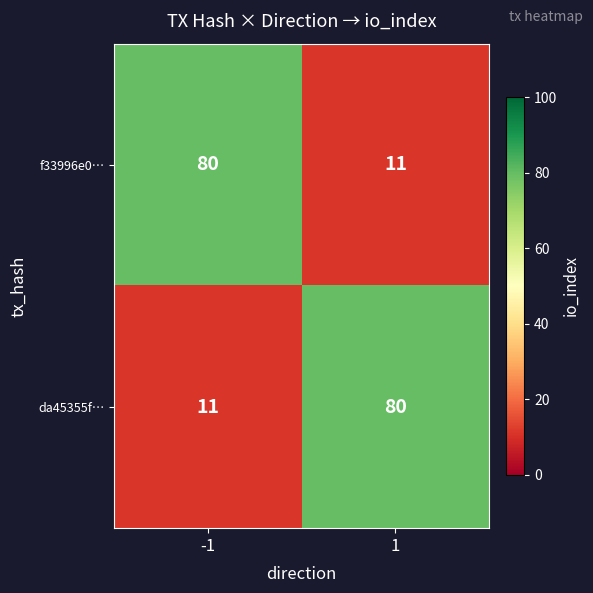

How many values in the da45355f… series are below 80?

1